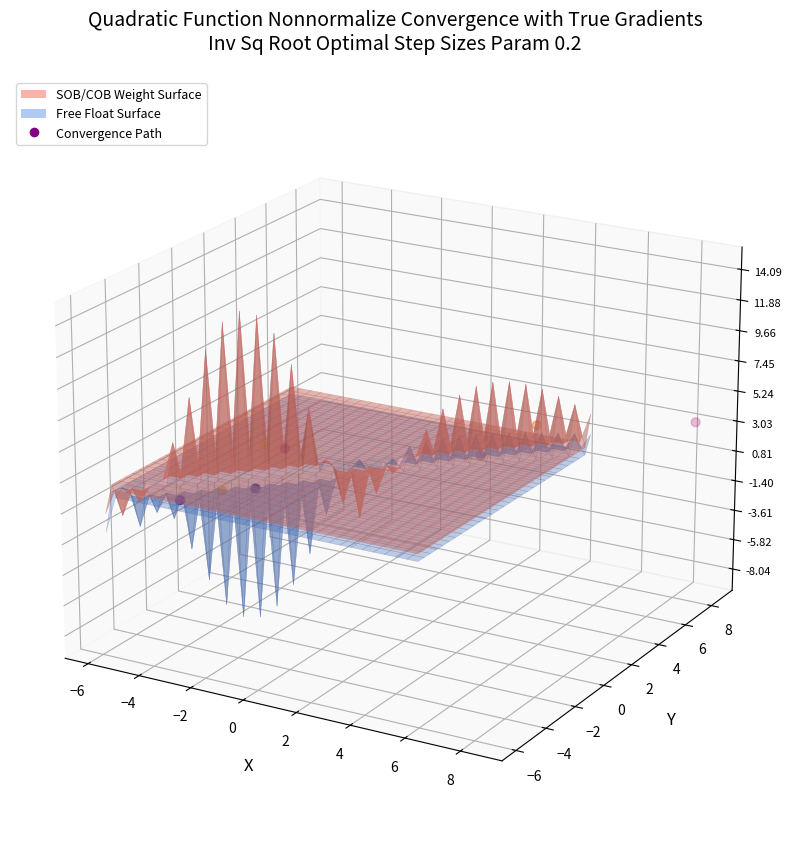

Which has a higher value, −8 or −2?

−2